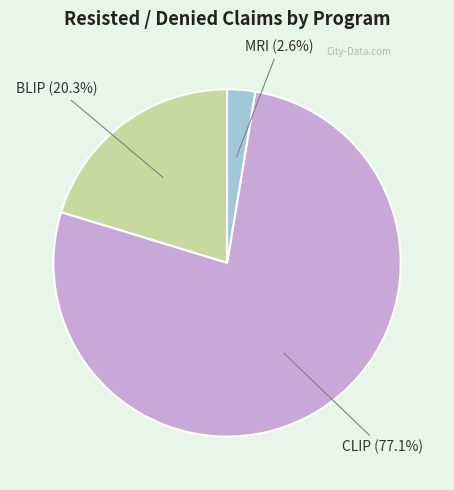

Count the number of slices in the pie.

3